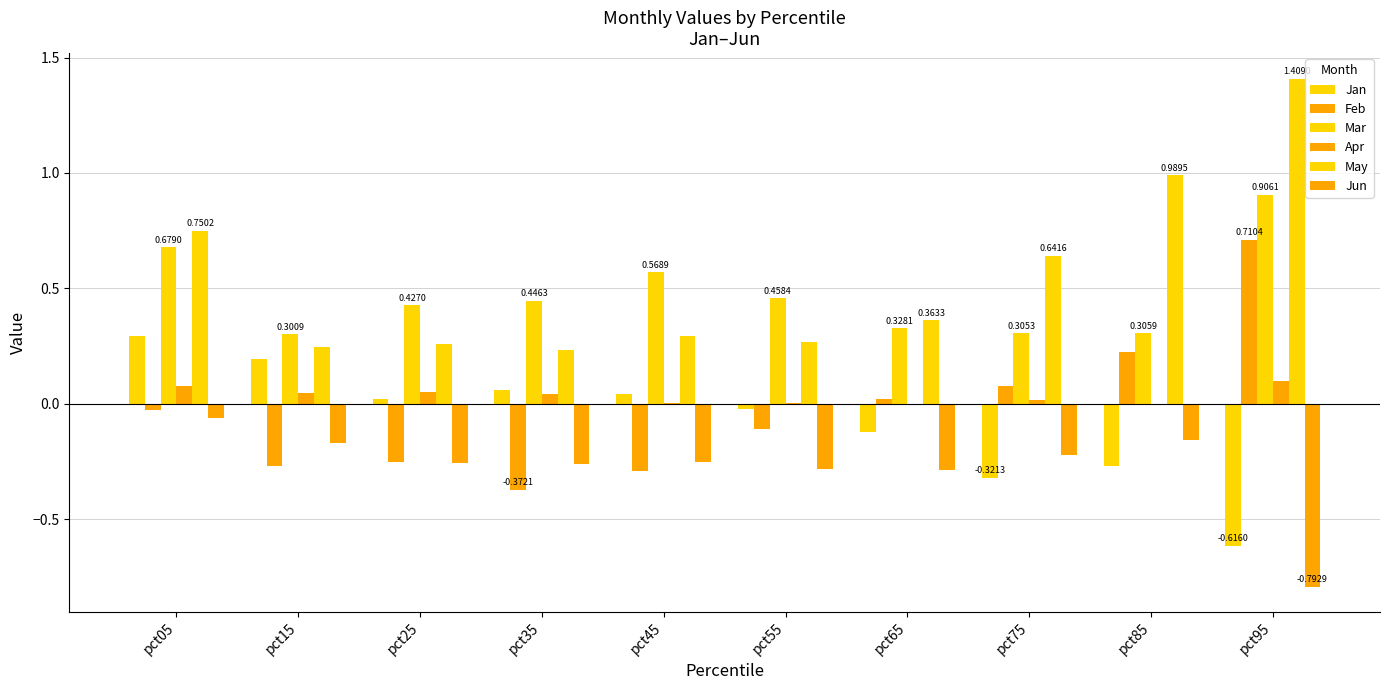

What is the difference between the maximum and minimum values in the Jun series?

0.7